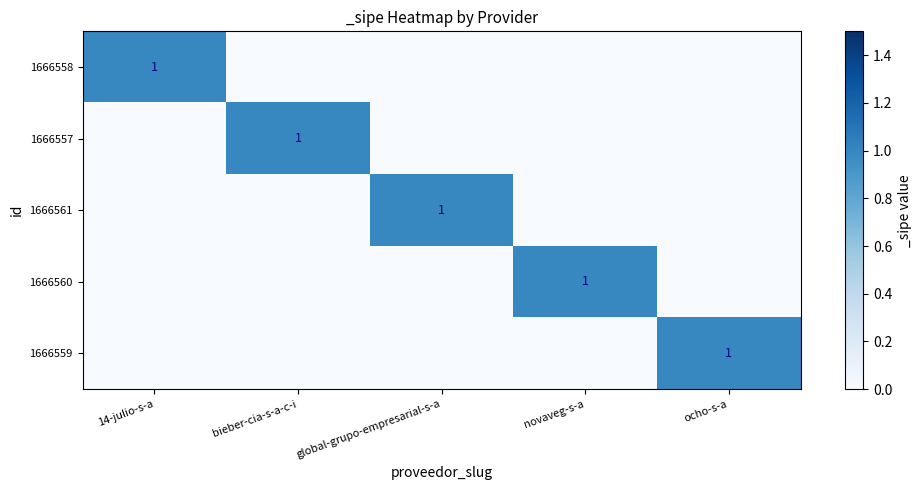

What is the sum of all 1666557 values?

1